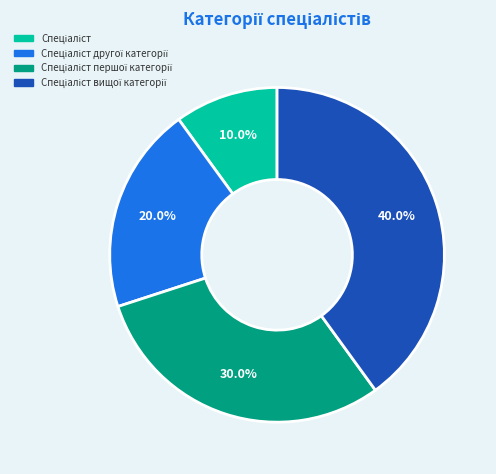

Is there a majority slice in this chart?

No